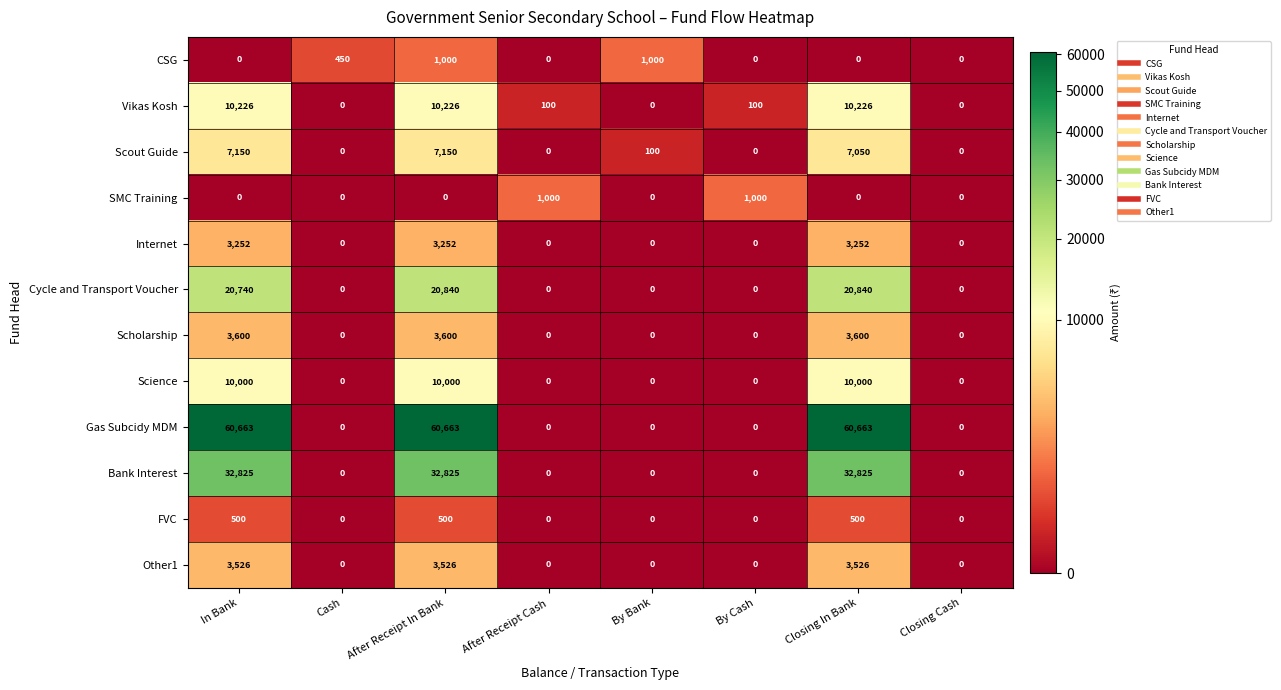

At how many categories does at least one series exceed 22469?

3